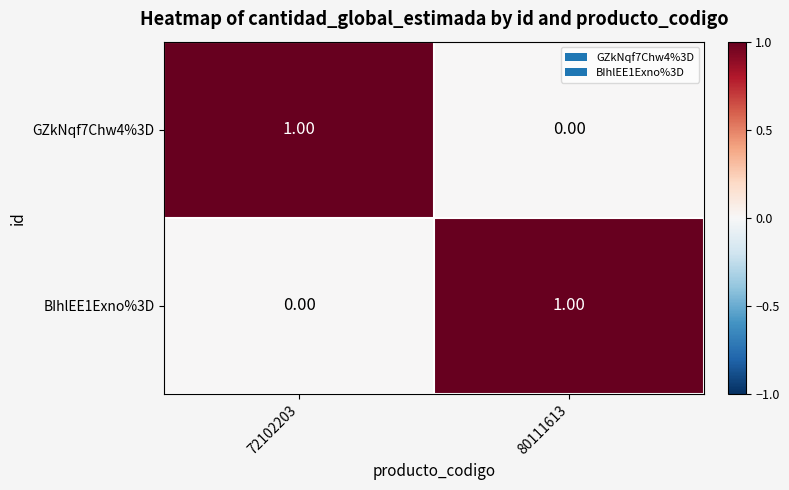

How many values in GZkNqf7Chw4%3D are above zero?

1